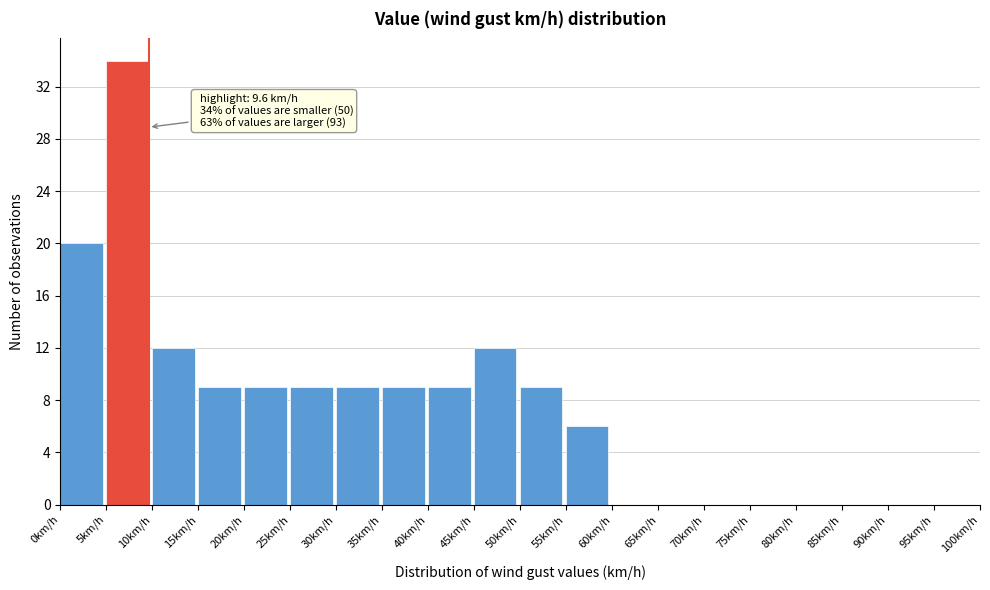

Over which range of the x-axis is the bar tallest?

5 to 10